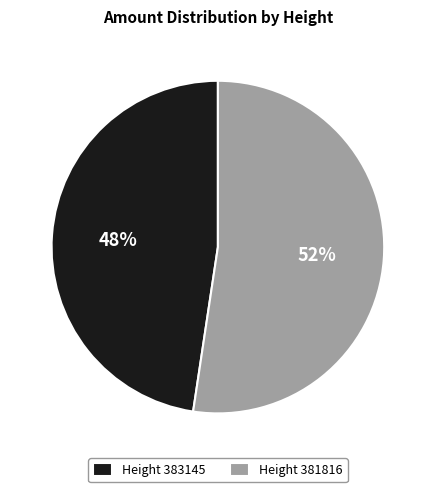

Which has a higher value, Height 381816 or Height 383145?

Height 381816